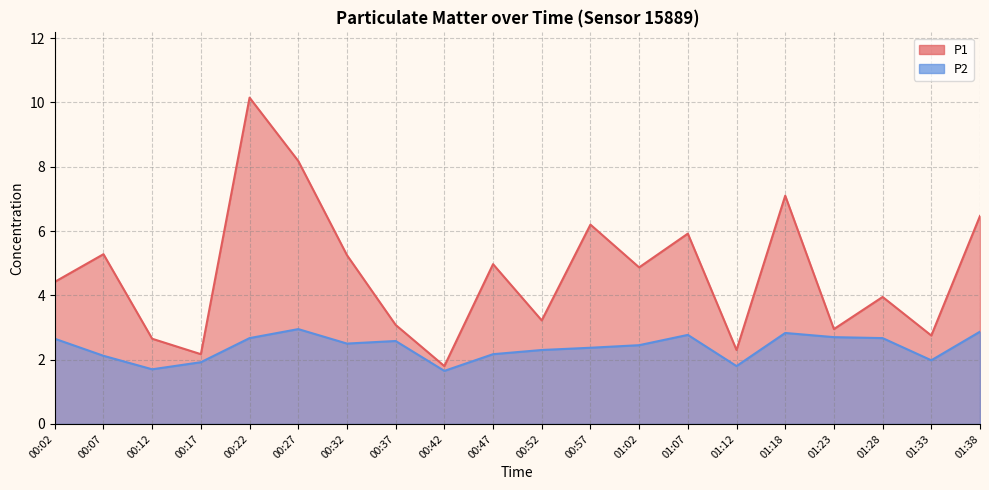

At which category does P2 reach its first local peak?

00:27